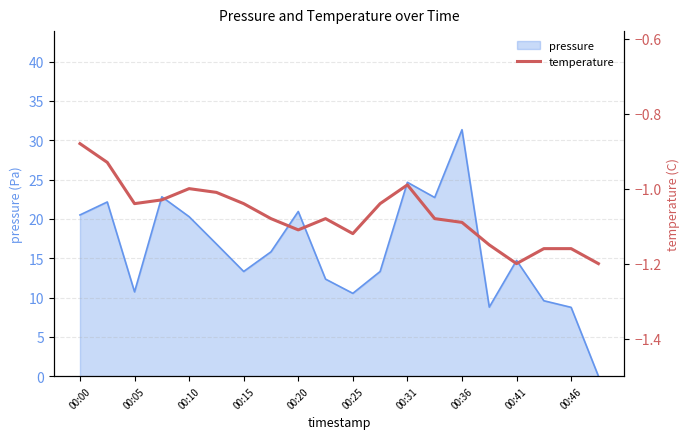

Is it true that pressure equals 5.6 at 00:20?

False